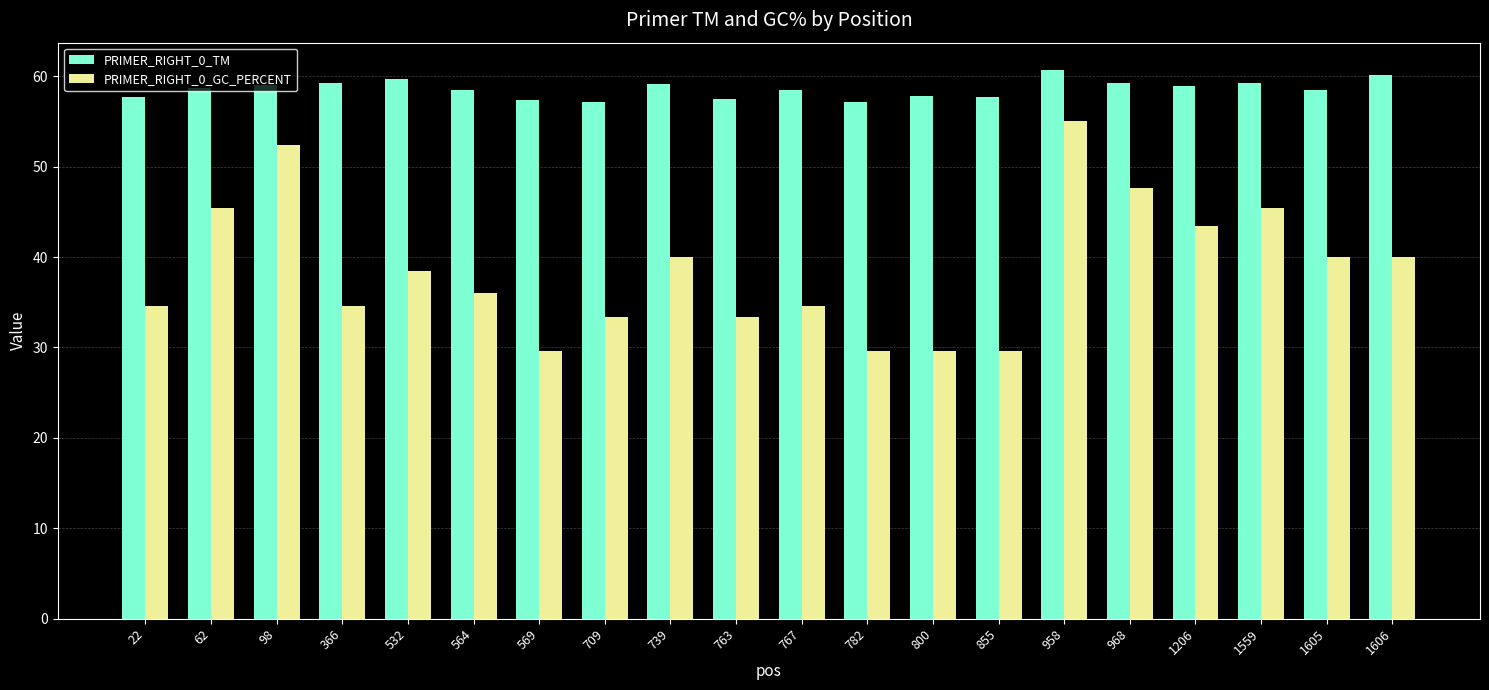

List the series in order of their overall mean, highest first.

PRIMER_RIGHT_0_TM, PRIMER_RIGHT_0_GC_PERCENT